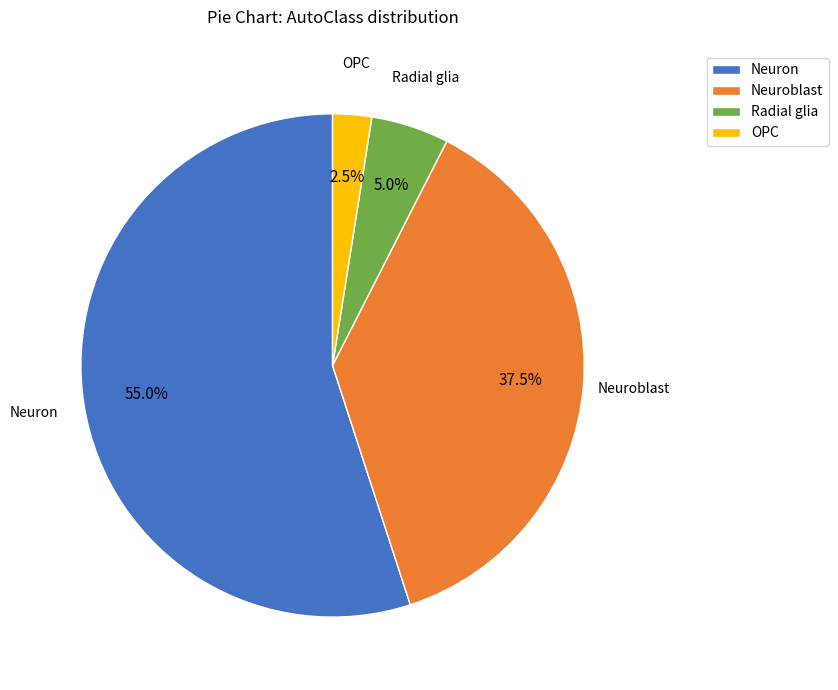

What portion of the pie excludes Radial glia?

95.0%